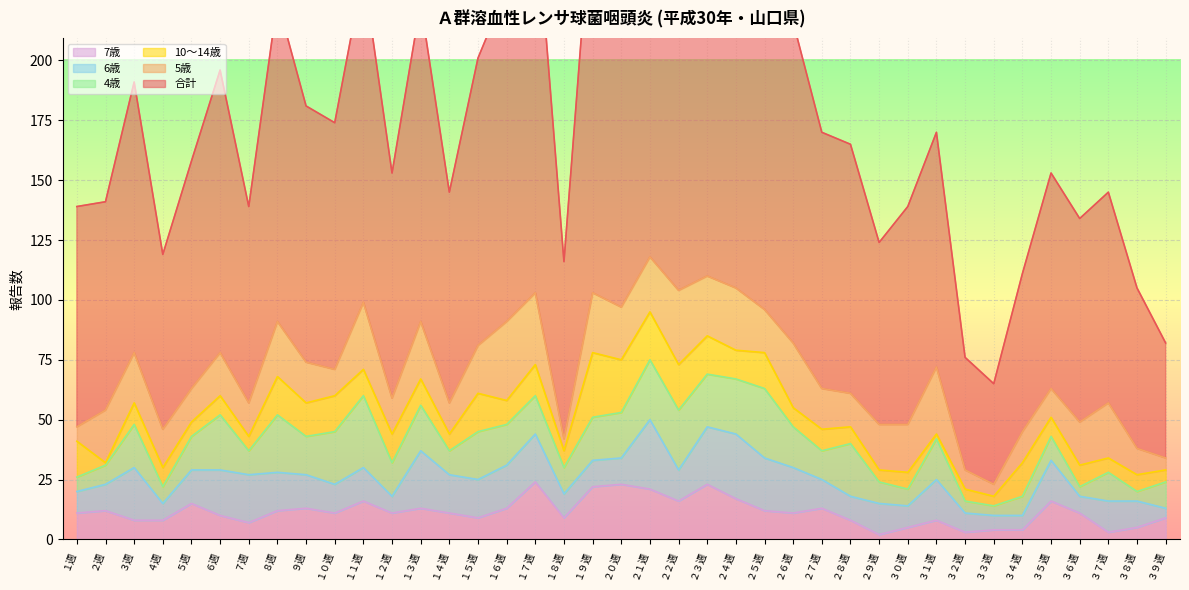

Which series has the largest range (max minus min)?

合計